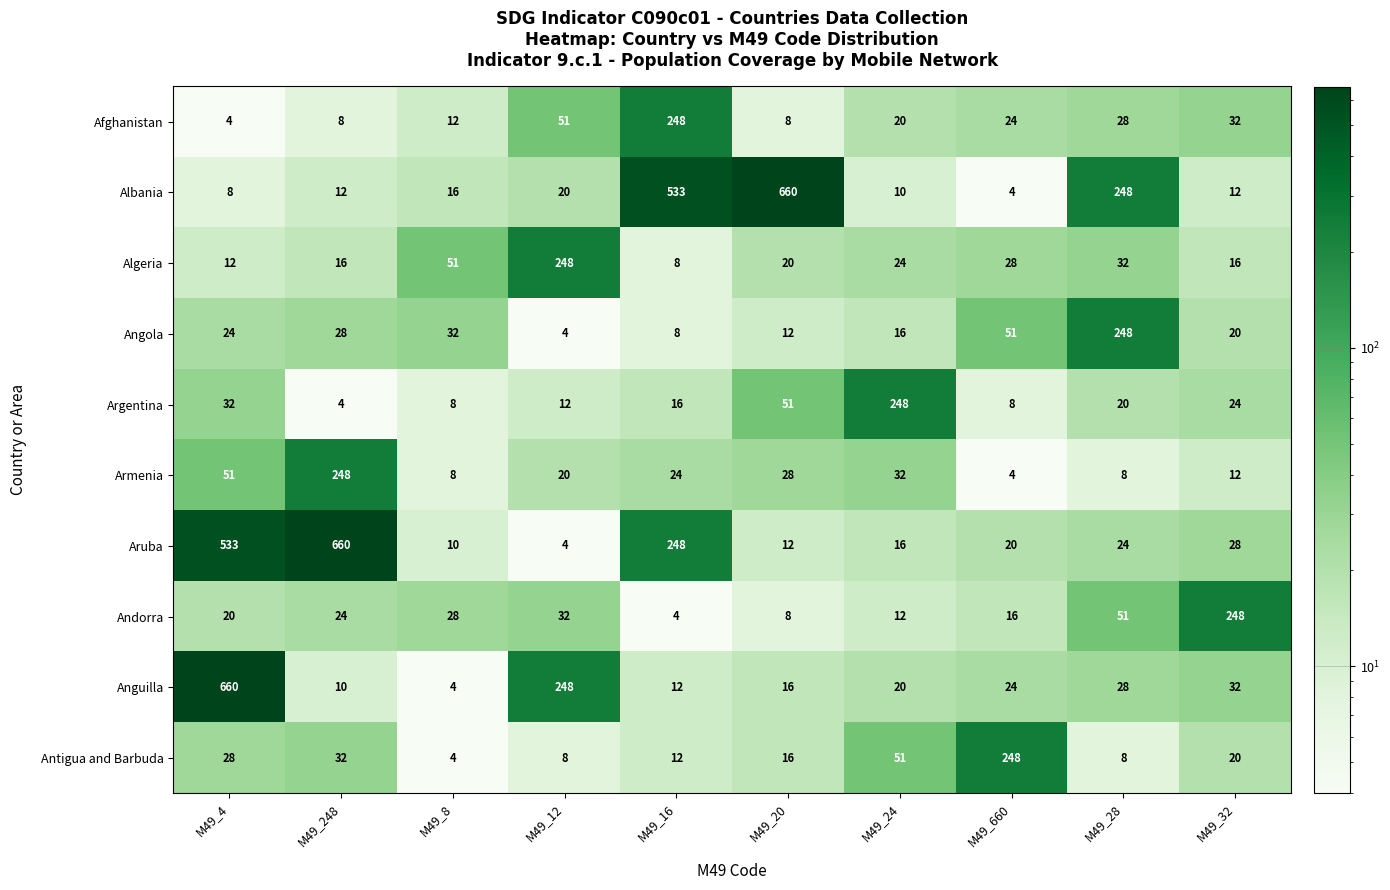

How many series are shown in this chart?

10